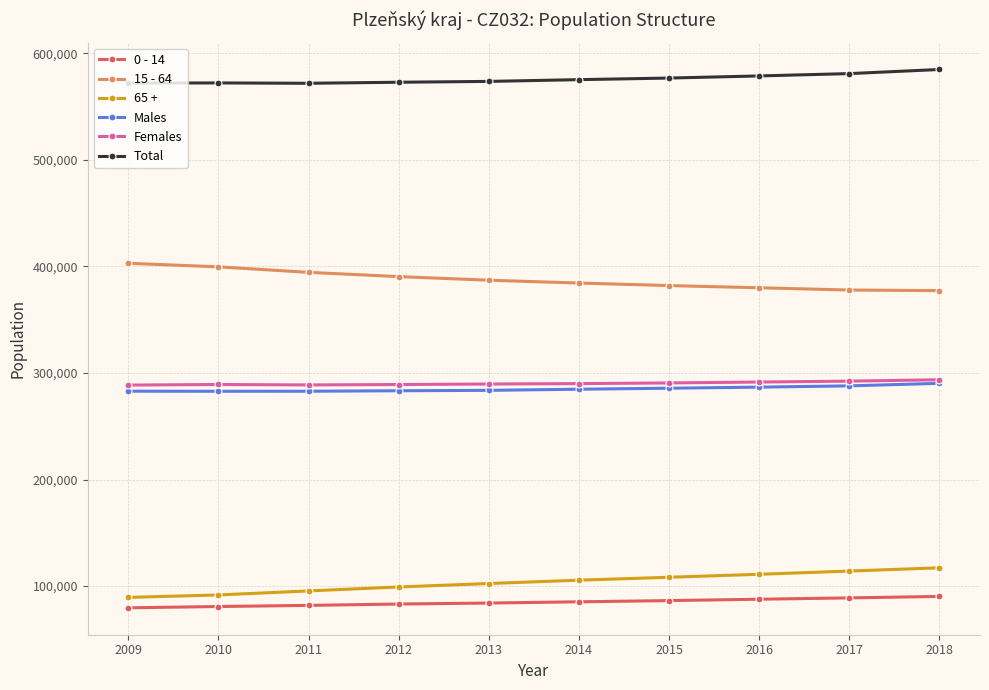

How many lines are shown in the chart?

6